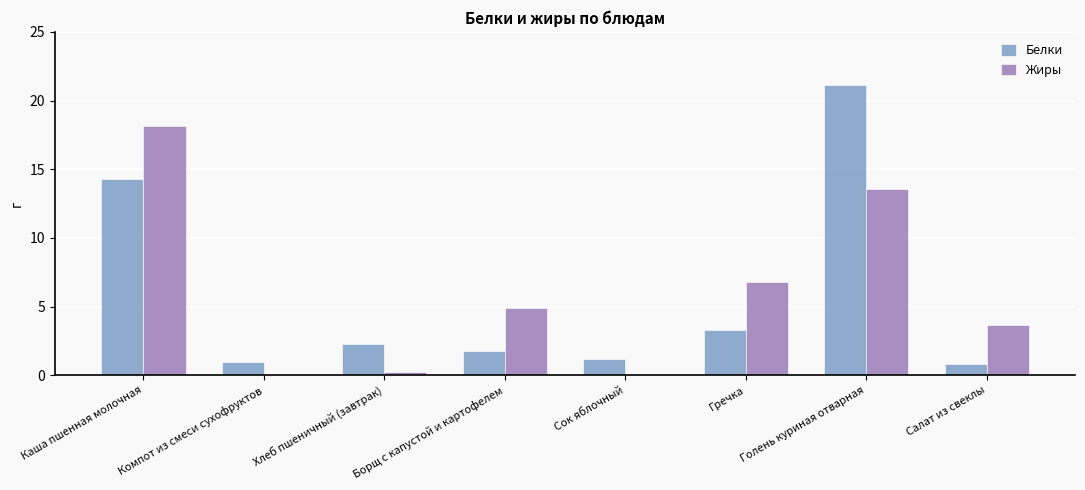

At which label does Жиры first exceed 4?

Каша пшенная молочная